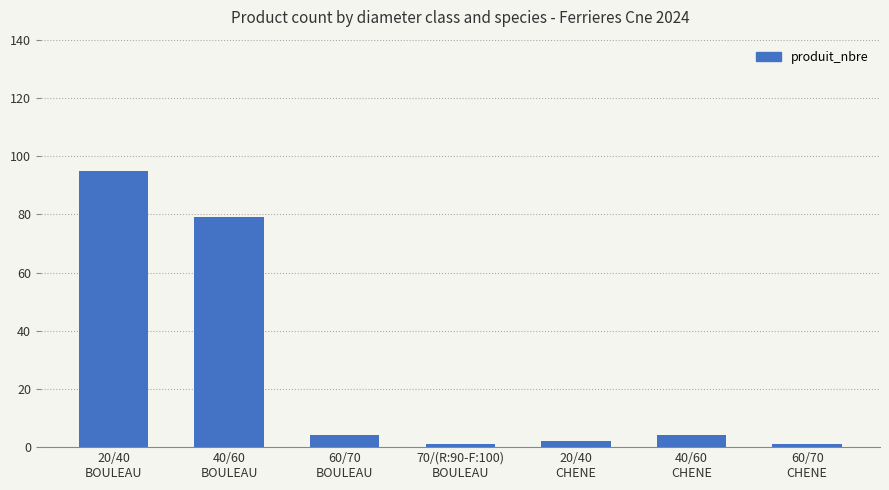

What position from the right is 60/70
CHENE?

1